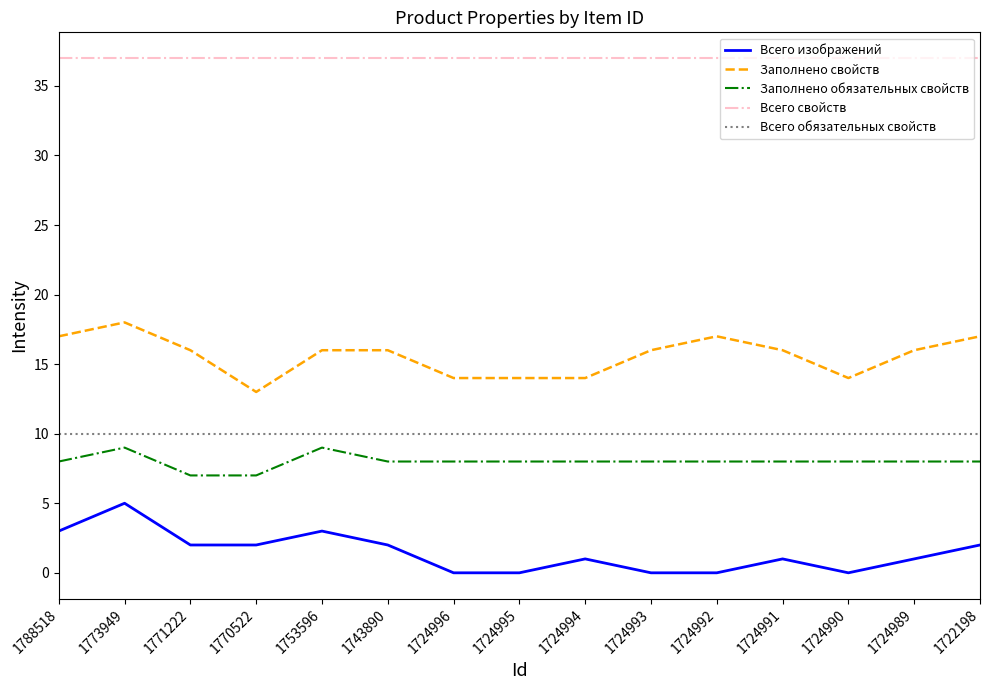

What is the total value across all series at 1724990?

69